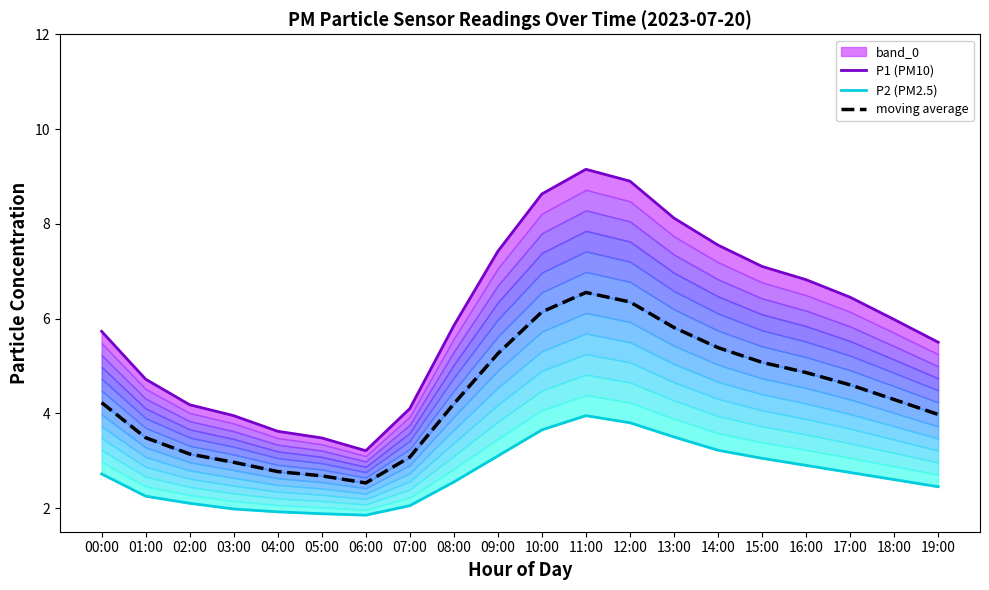

What is the spread (max minus min) of values at 06:00?

1.4